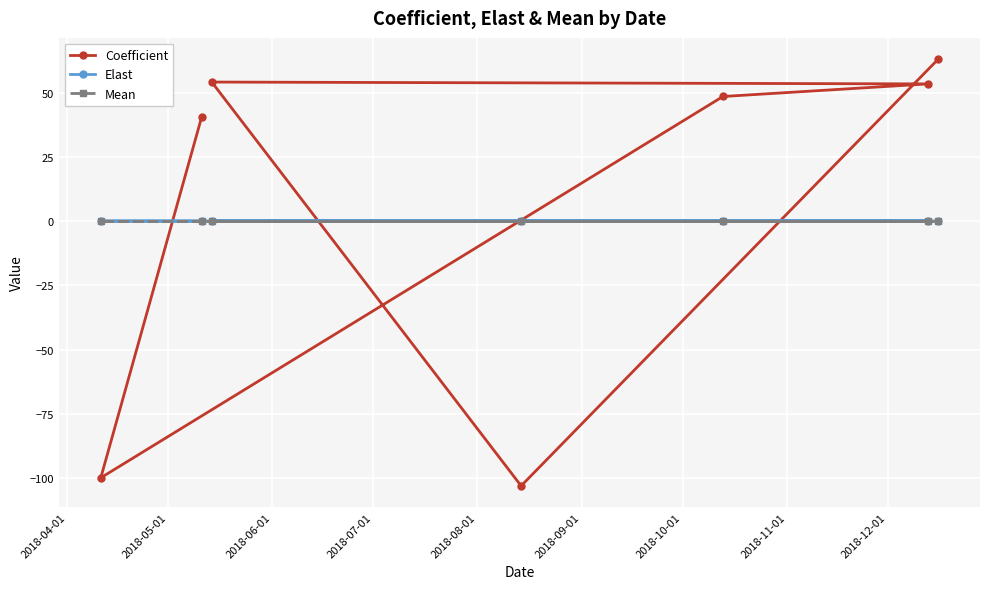

How many categories are shown in the chart?

7